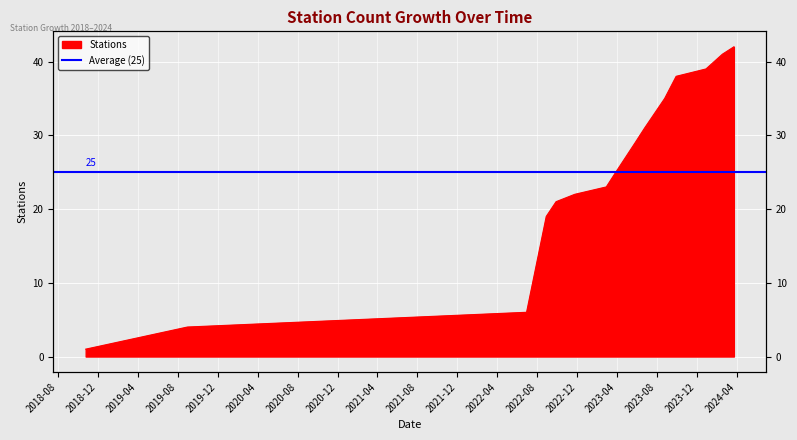

What is the ratio of the value at 2023-12-29 to the value at 2022-09-28?

1.9